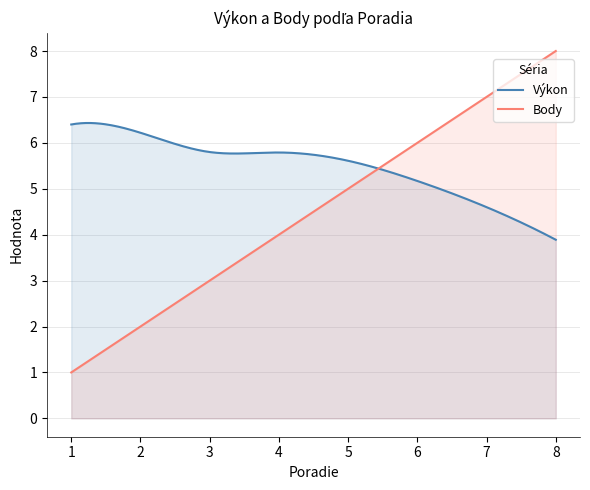

What is the approximate value of Body at 7?

7.0